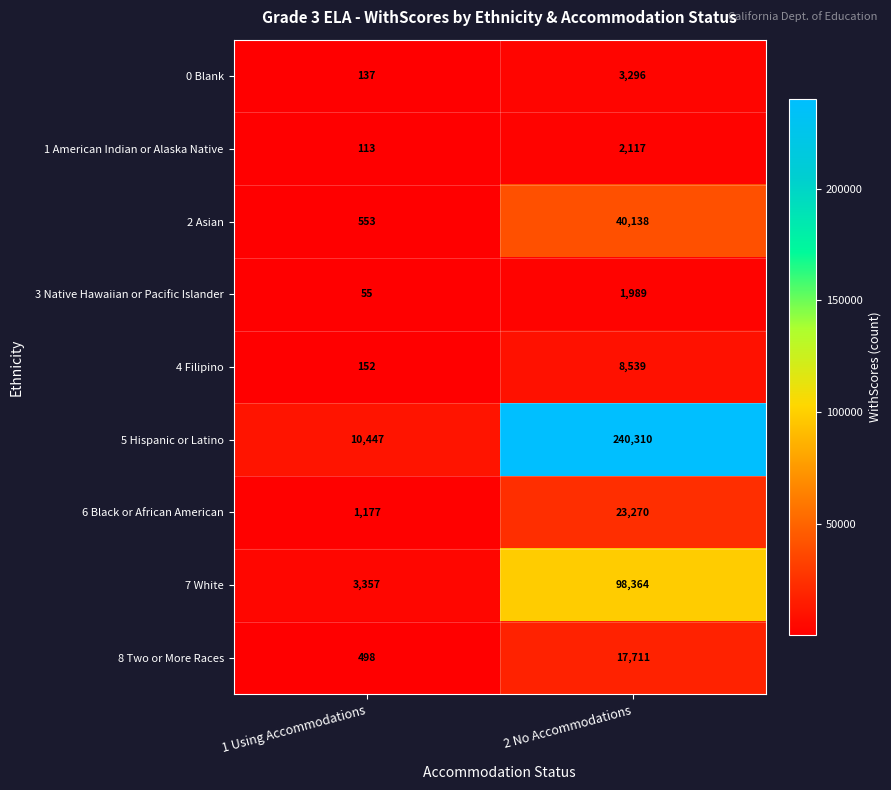

Reading right to left, extract all data points from this chart.

0 Blank: 2 No Accommodations=3296	1 Using Accommodations=137
1 American Indian or Alaska Native: 2 No Accommodations=2117	1 Using Accommodations=113
2 Asian: 2 No Accommodations=40138	1 Using Accommodations=553
3 Native Hawaiian or Pacific Islander: 2 No Accommodations=1989	1 Using Accommodations=55
4 Filipino: 2 No Accommodations=8539	1 Using Accommodations=152
5 Hispanic or Latino: 2 No Accommodations=240310	1 Using Accommodations=10447
6 Black or African American: 2 No Accommodations=23270	1 Using Accommodations=1177
7 White: 2 No Accommodations=98364	1 Using Accommodations=3357
8 Two or More Races: 2 No Accommodations=17711	1 Using Accommodations=498